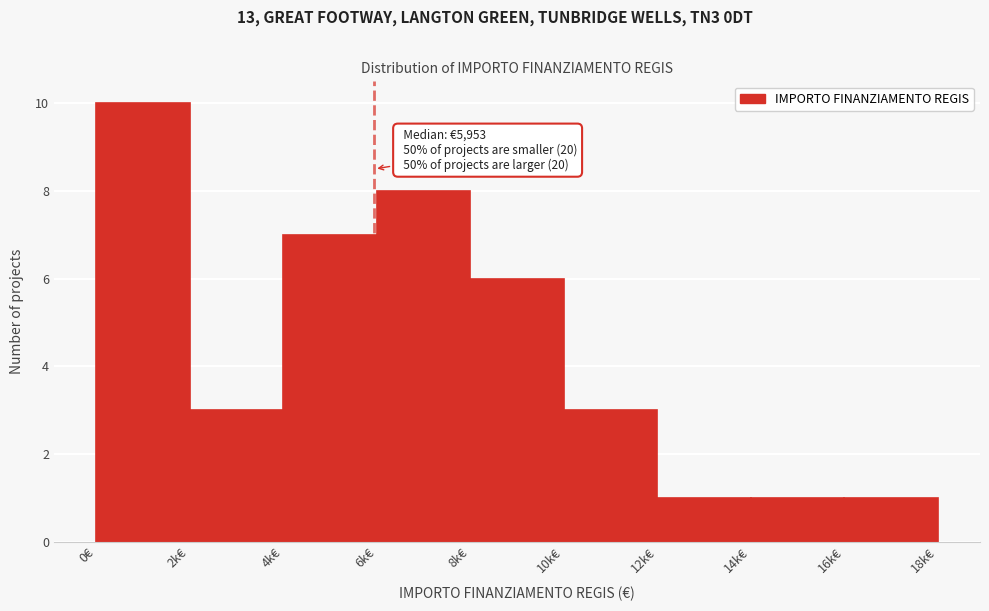

Reading left to right, list all the values displayed in this chart.

0€=10	2k€=3	4k€=7	6k€=8	8k€=6	10k€=3	12k€=1	14k€=1	16k€=1